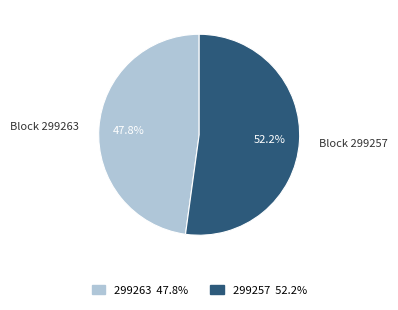

Which has a higher value, 299263 or 299257?

299257